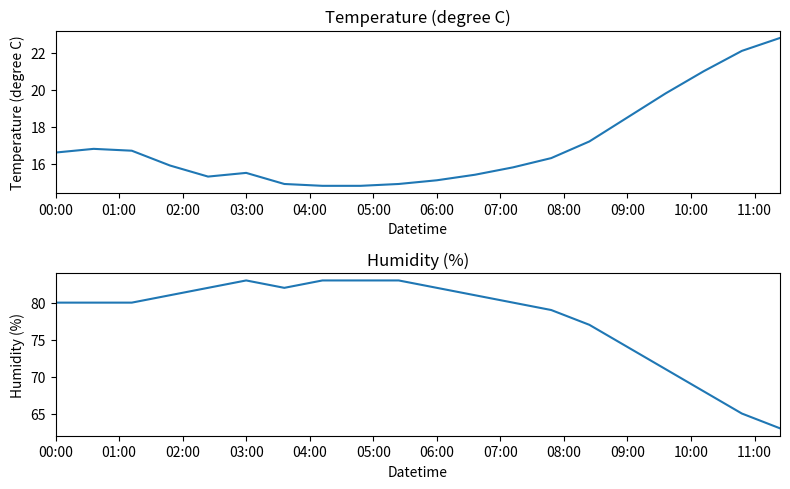

Which label corresponds to the largest value in the chart?

03:00